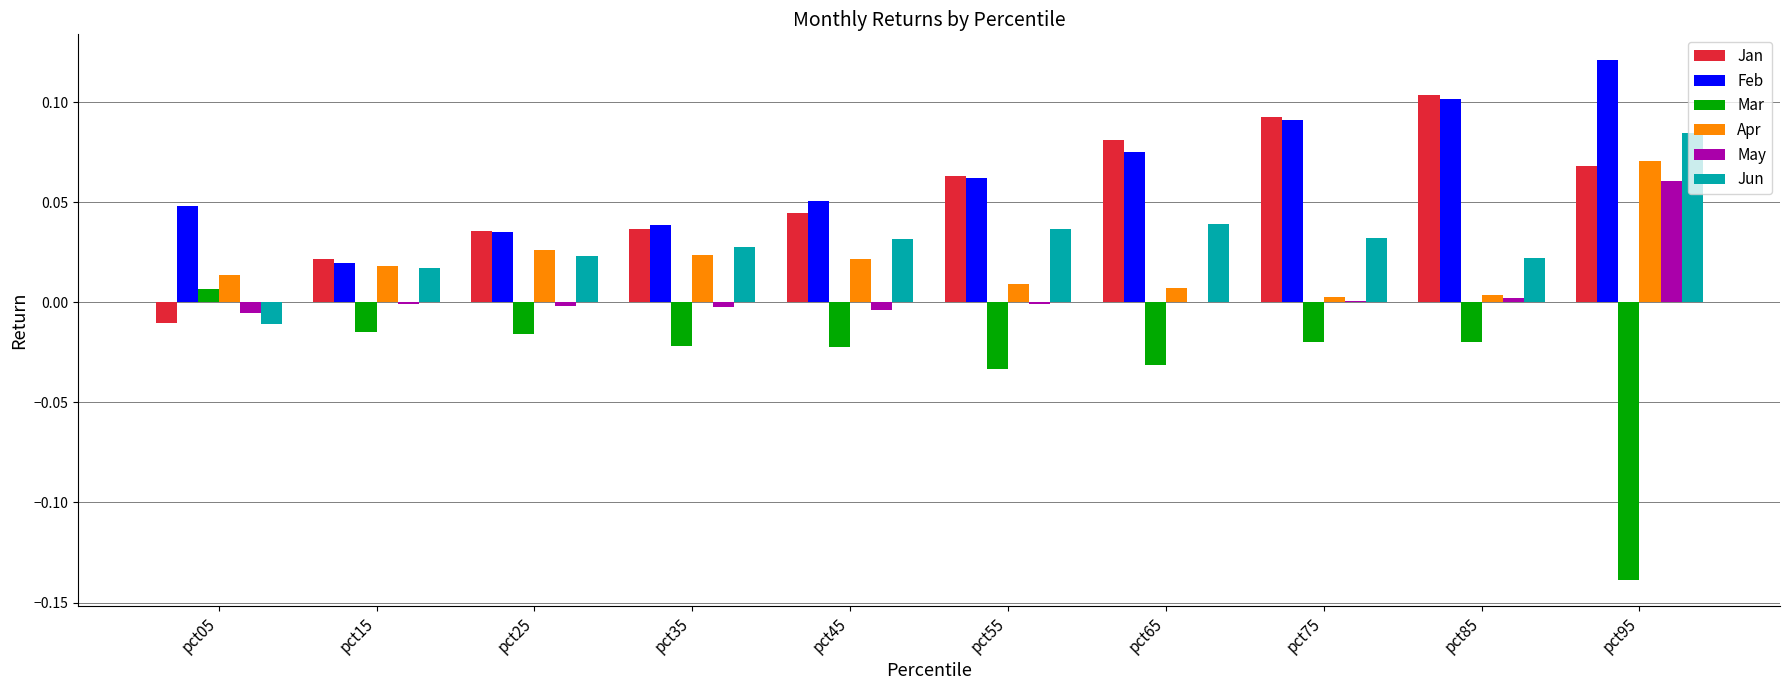

The Jun series shows 0.0 at pct75. True or false?

True